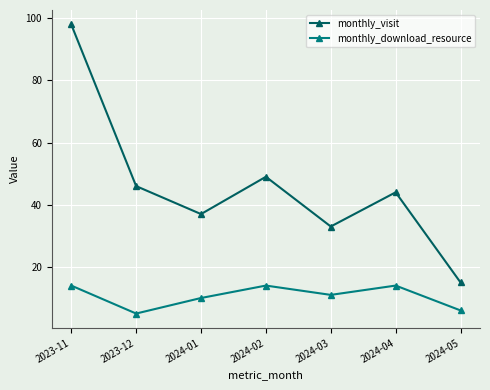

Read the monthly_download_resource value at 2024-02.

14